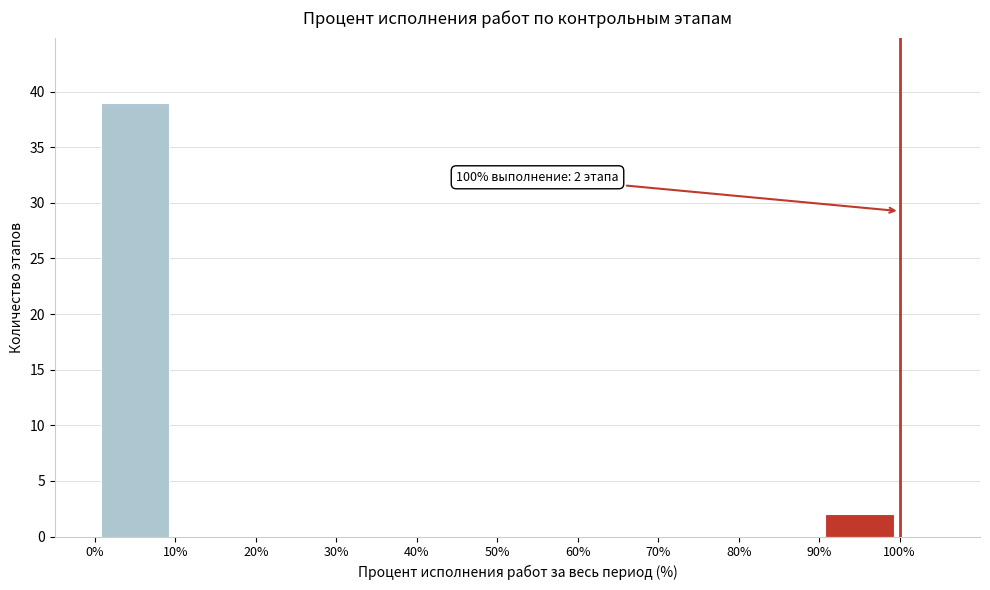

Over which range of the x-axis is the bar tallest?

0% to 10%